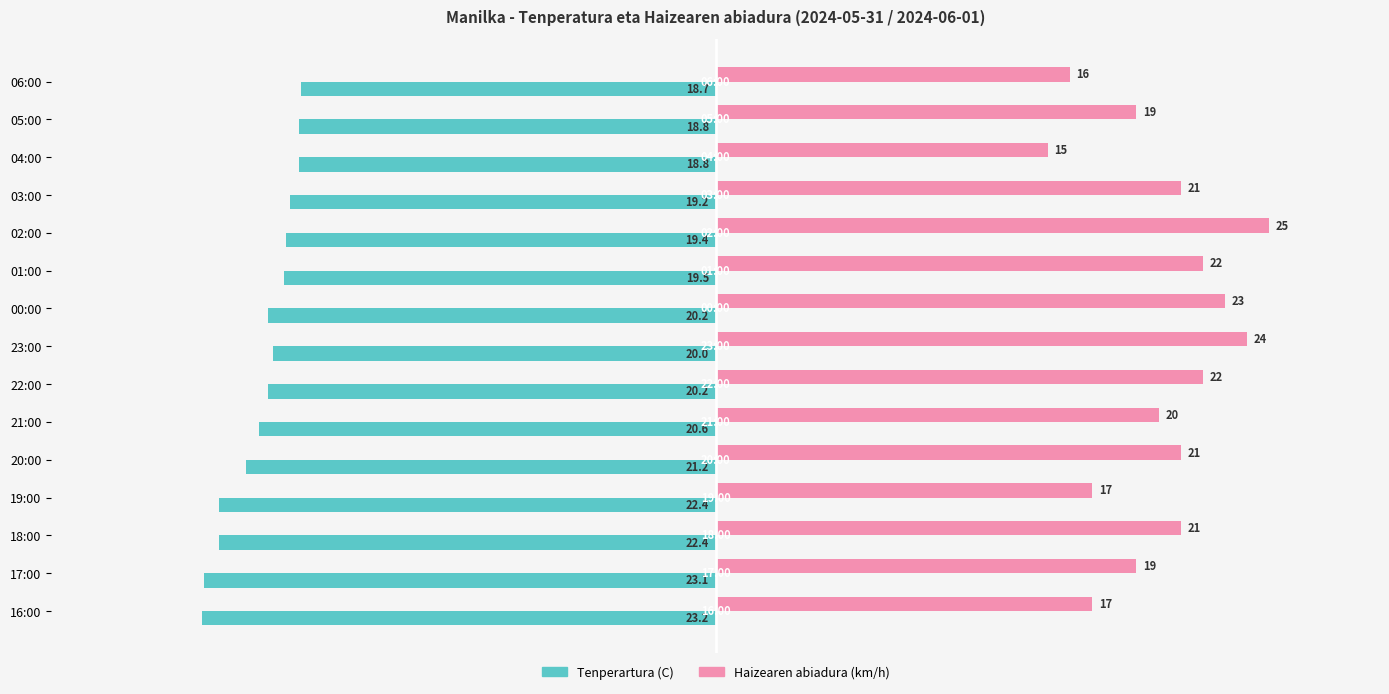

At which label does Tenperartura (C) reach its peak?

06:00